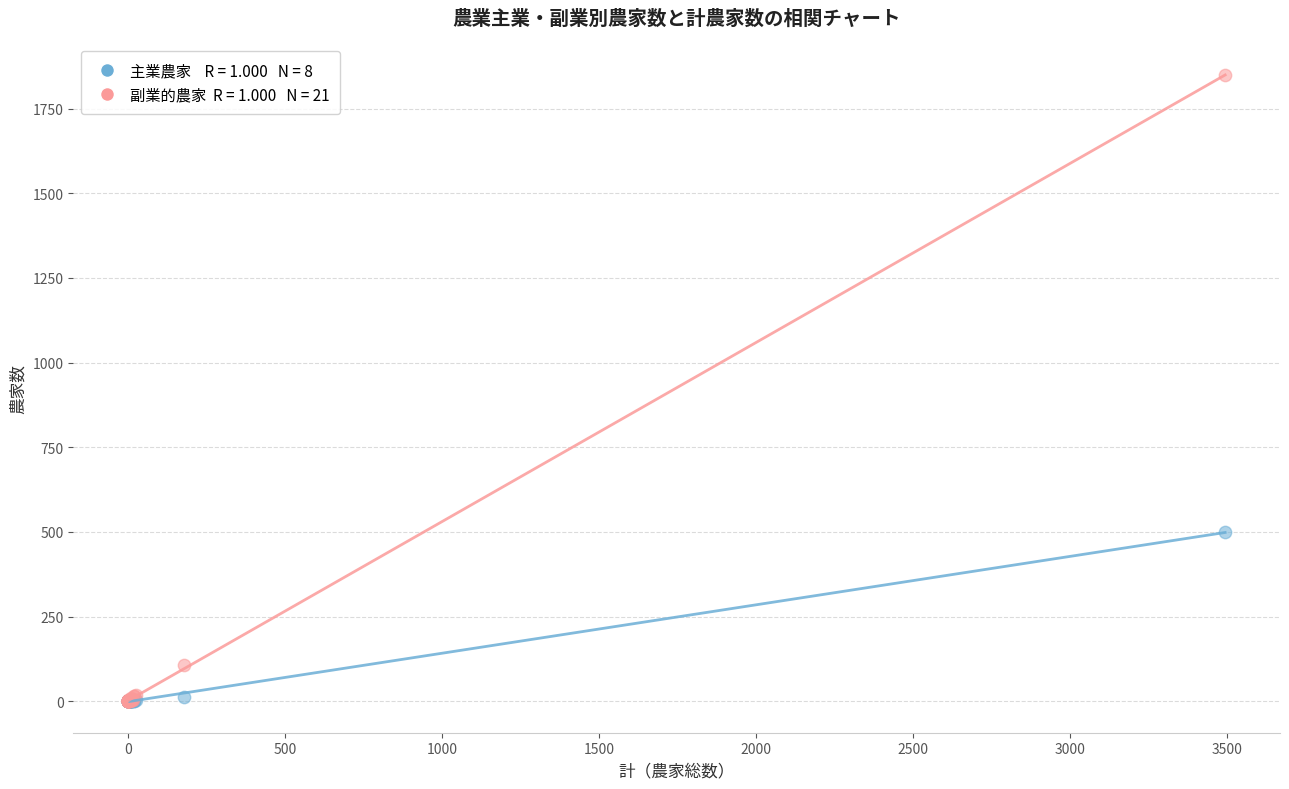

Across all series, what Y value is closest to 924?

499